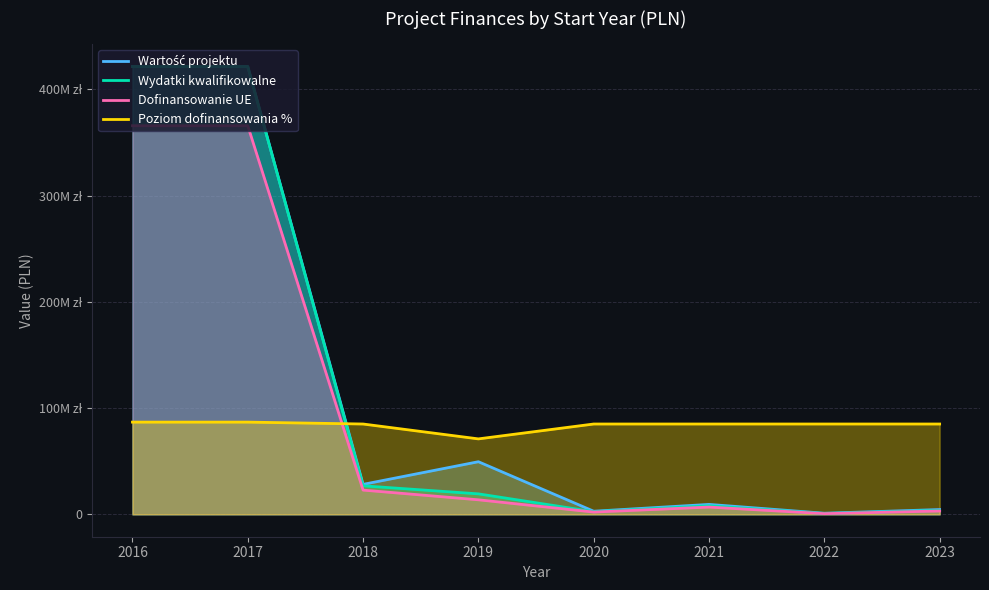

True or false: Dofinansowanie UE has a value of 399071.8 at 2022.

False